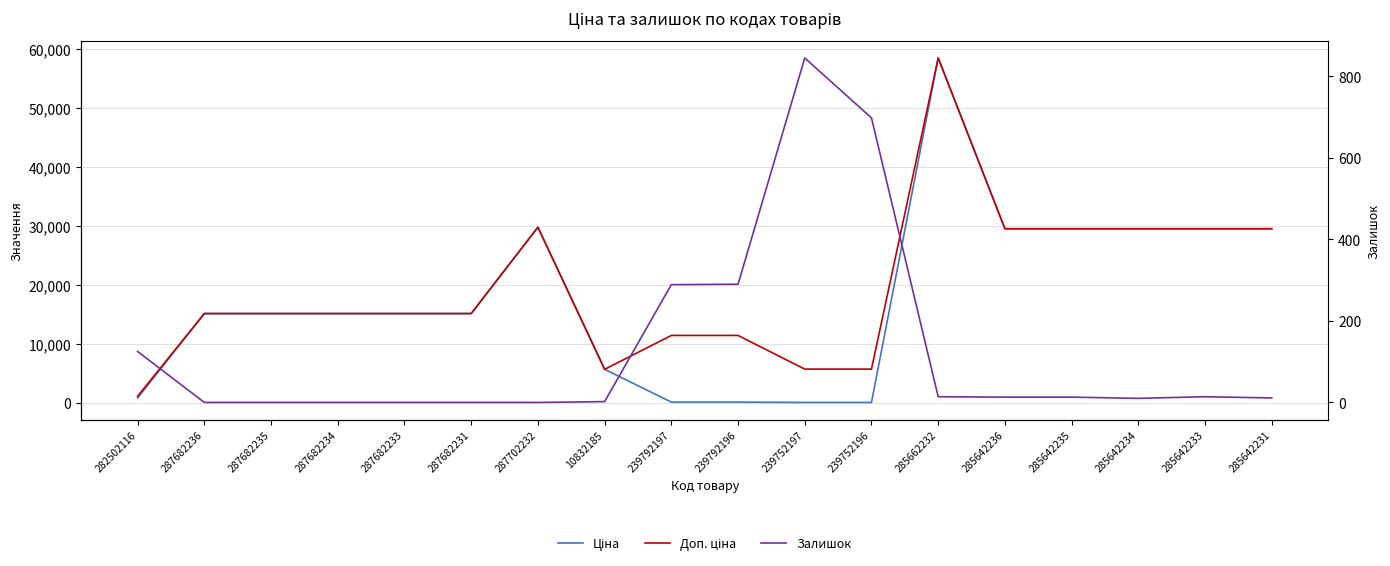

What is the minimum value for Доп. ціна?

1109.2